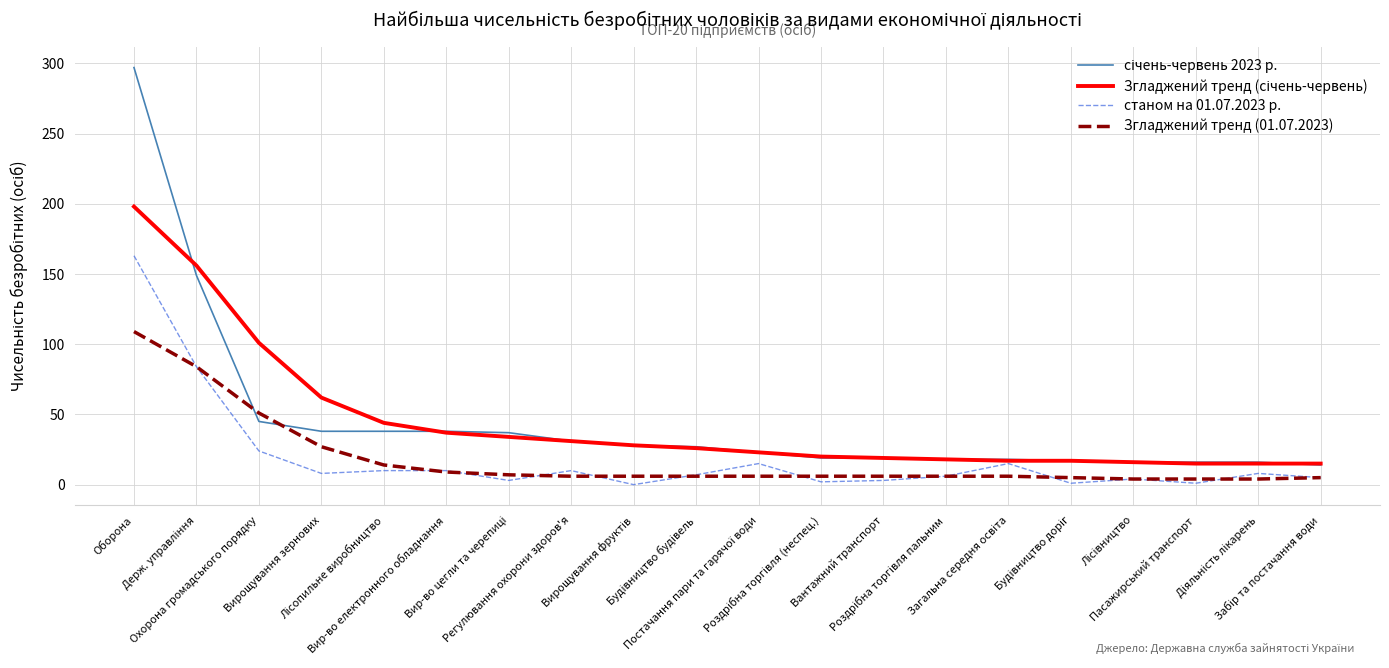

What is the greatest value displayed?

297